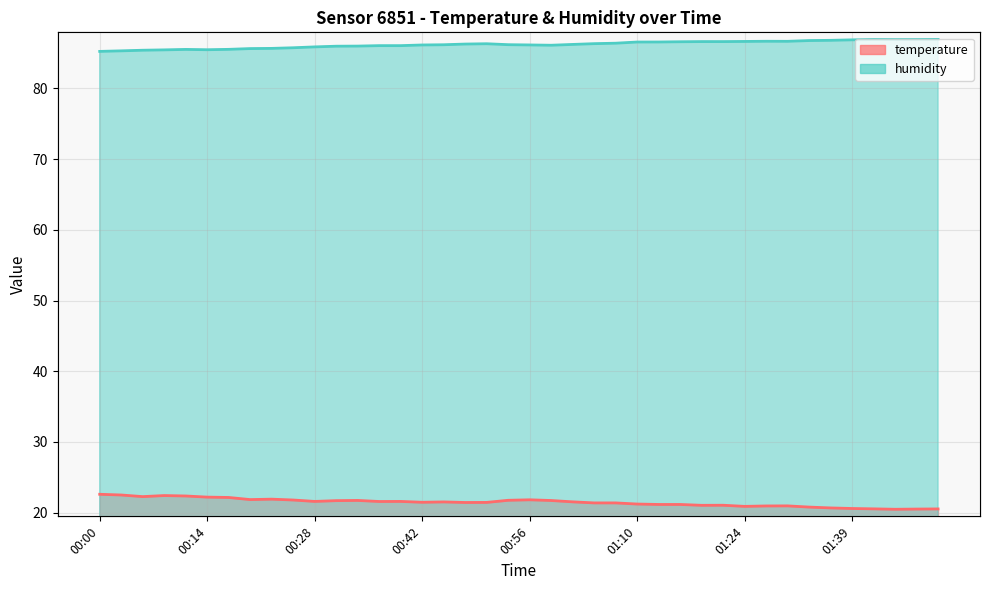

Reading left to right, extract all data points from this chart.

temperature: 22.6	22.5	22.3	22.4	22.4	22.2	22.1	21.9	21.9	21.8	21.6	21.7	21.7	21.6	21.6	21.5	21.5	21.4	21.4	21.8	21.8	21.7	21.5	21.4	21.4	21.2	21.2	21.2	21.0	21.1	20.9	20.9	21.0	20.8	20.7	20.6	20.5	20.5	20.5	20.5
humidity: 85.2	85.3	85.4	85.4	85.5	85.5	85.5	85.6	85.7	85.7	85.9	86.0	86.0	86.0	86.0	86.1	86.2	86.3	86.3	86.2	86.1	86.1	86.2	86.3	86.4	86.6	86.6	86.6	86.6	86.6	86.6	86.7	86.7	86.8	86.8	86.9	86.9	86.9	86.9	86.9